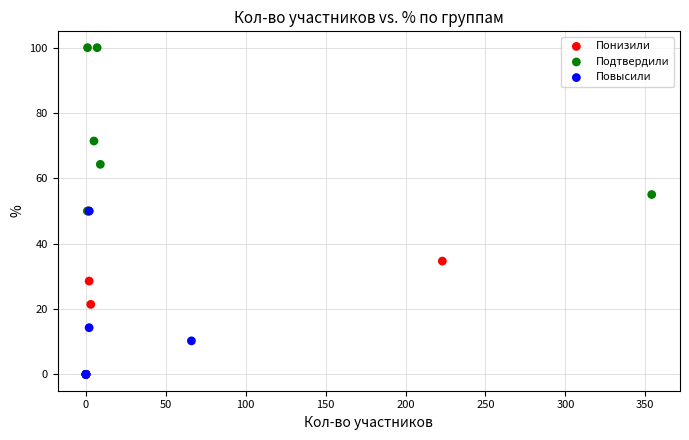

Which series contains the highest Y value?

Подтвердили